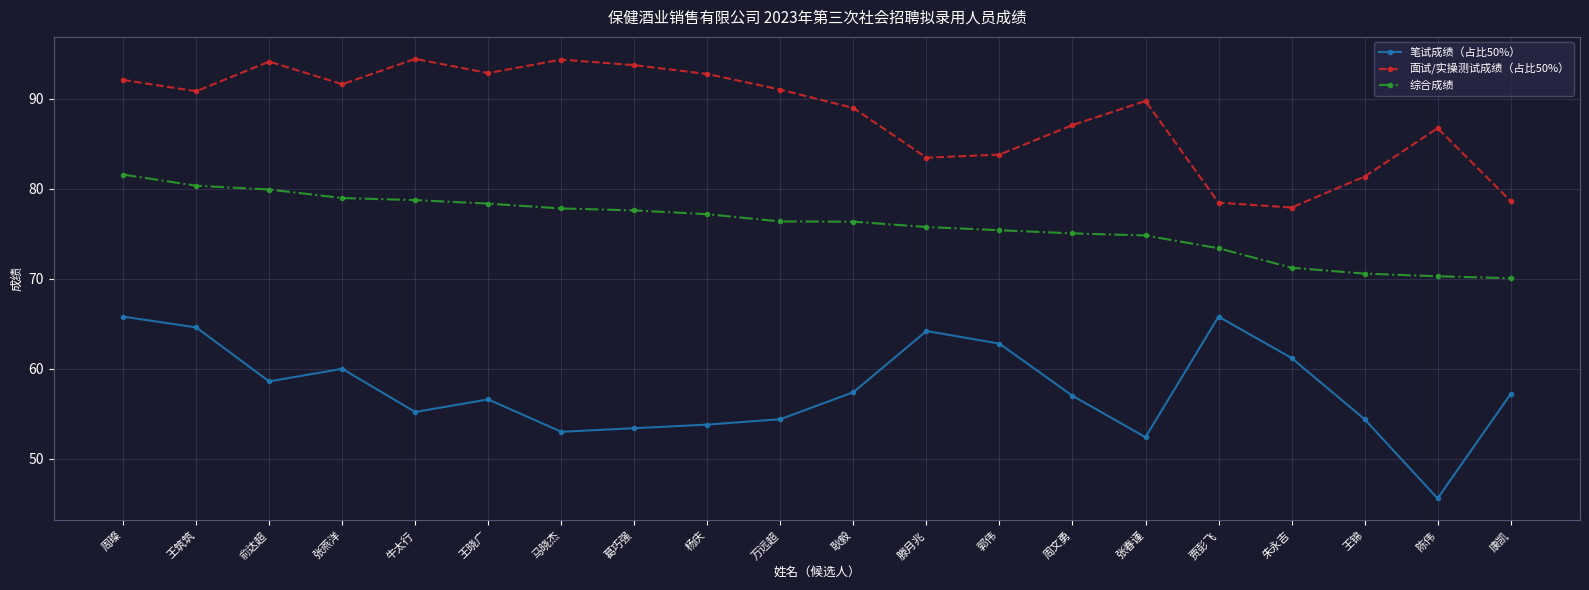

What is the label of the 20th point from the left?

康凯